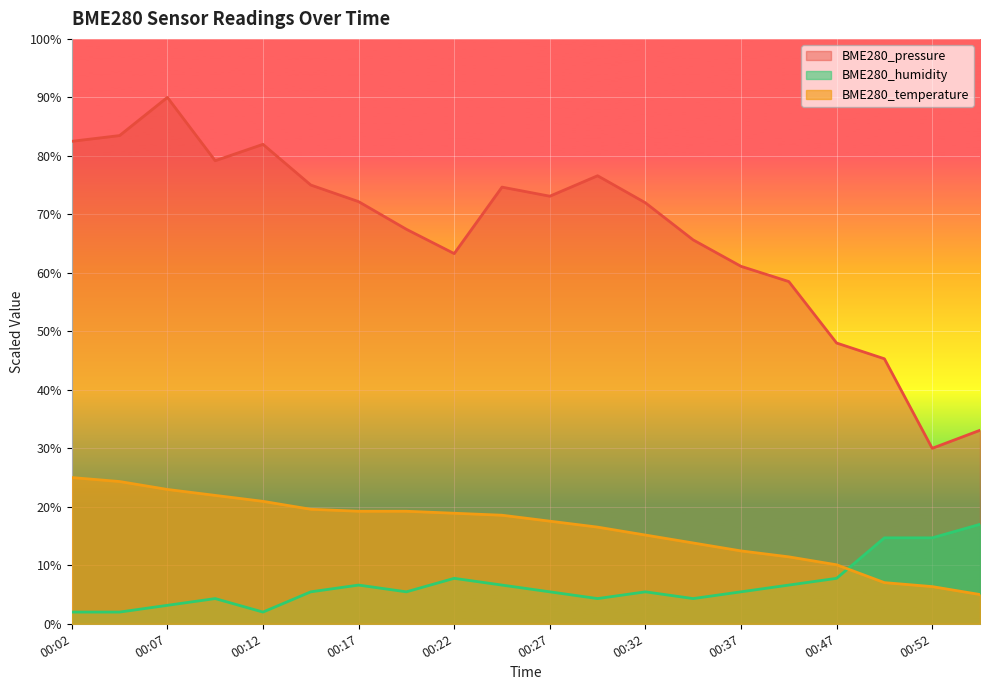

Which series has the widest spread of values?

BME280_pressure